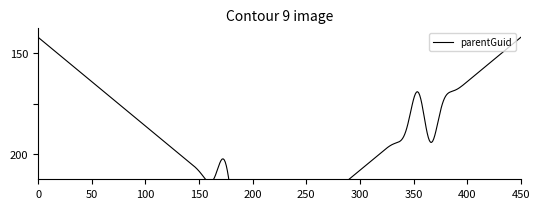

Is this an area chart (filled region under the line)?

No